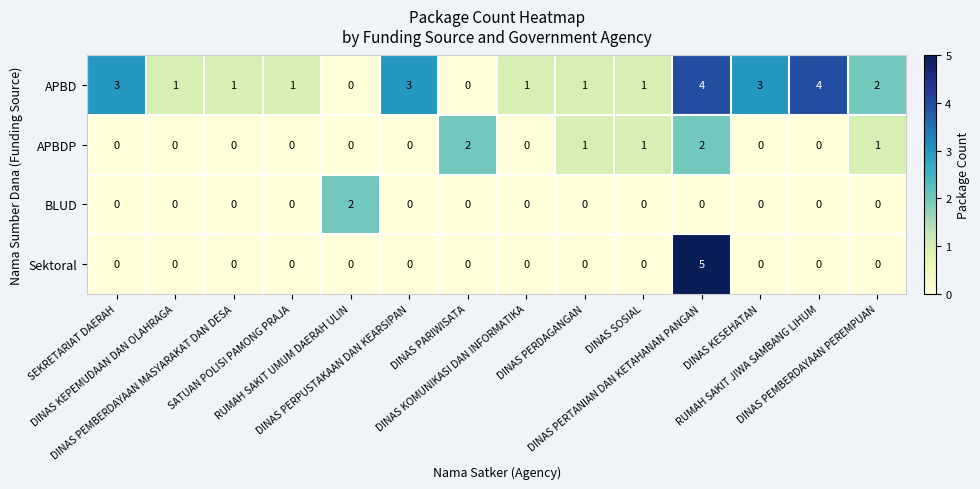

What is the greatest value displayed?

5